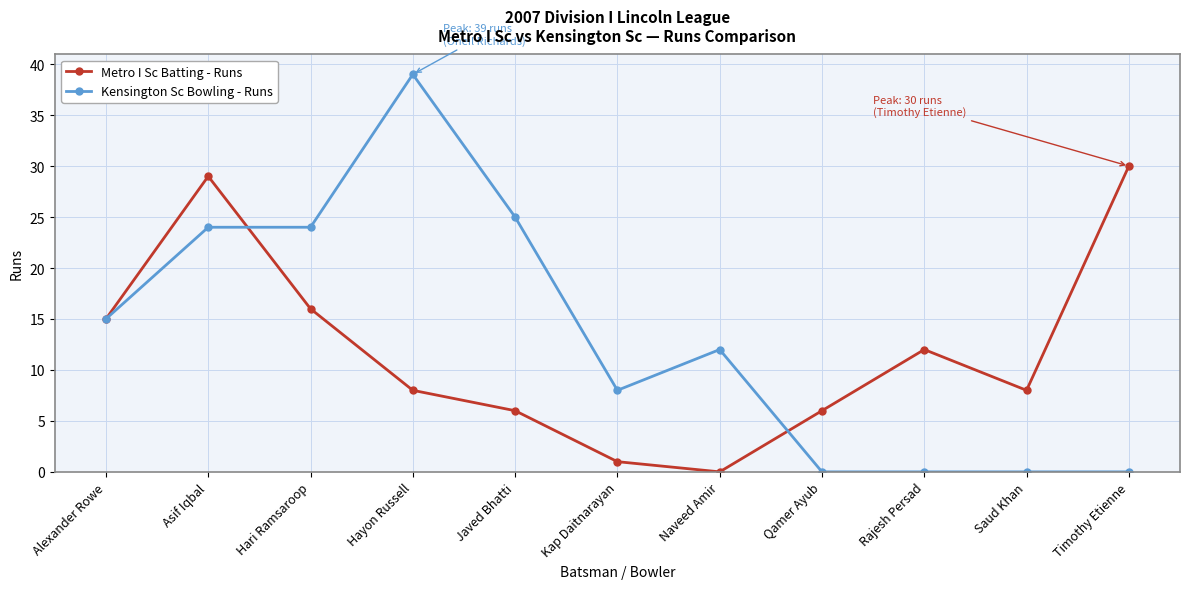

Rank the series by their maximum value, from highest to lowest.

Kensington Sc Bowling - Runs, Metro I Sc Batting - Runs